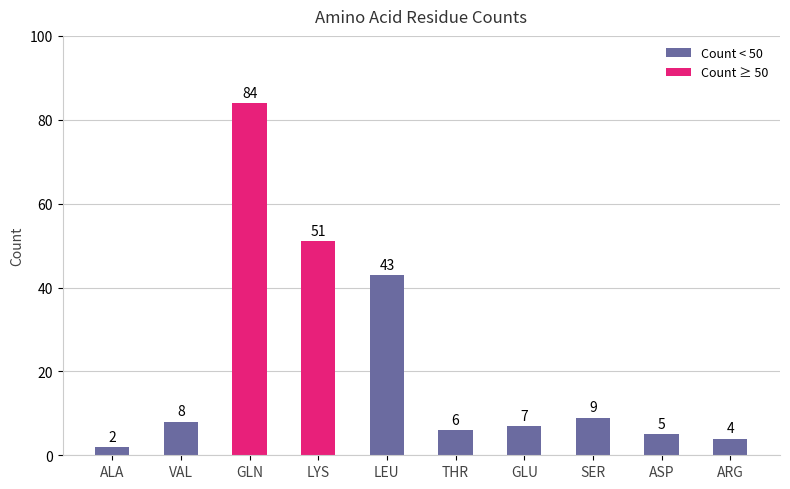

True or false: the data shows 5 at ASP.

True